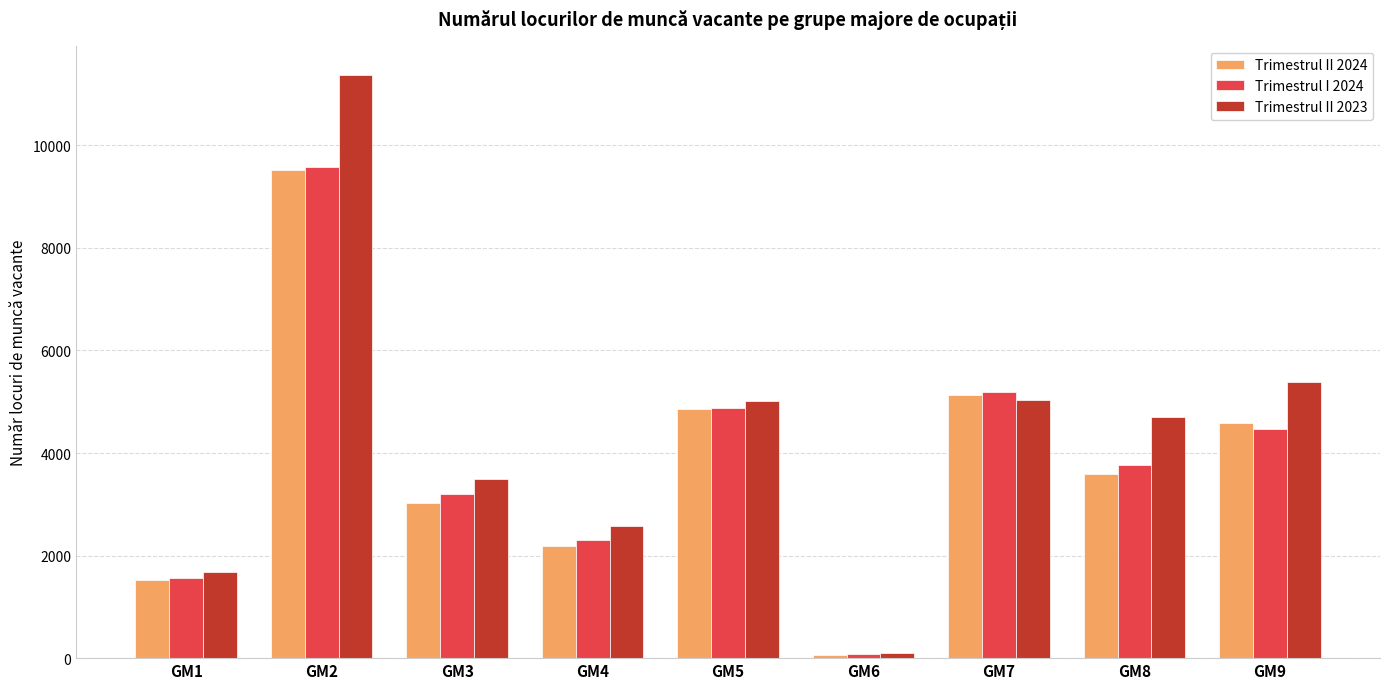

What is the minimum value shown in the chart?

58